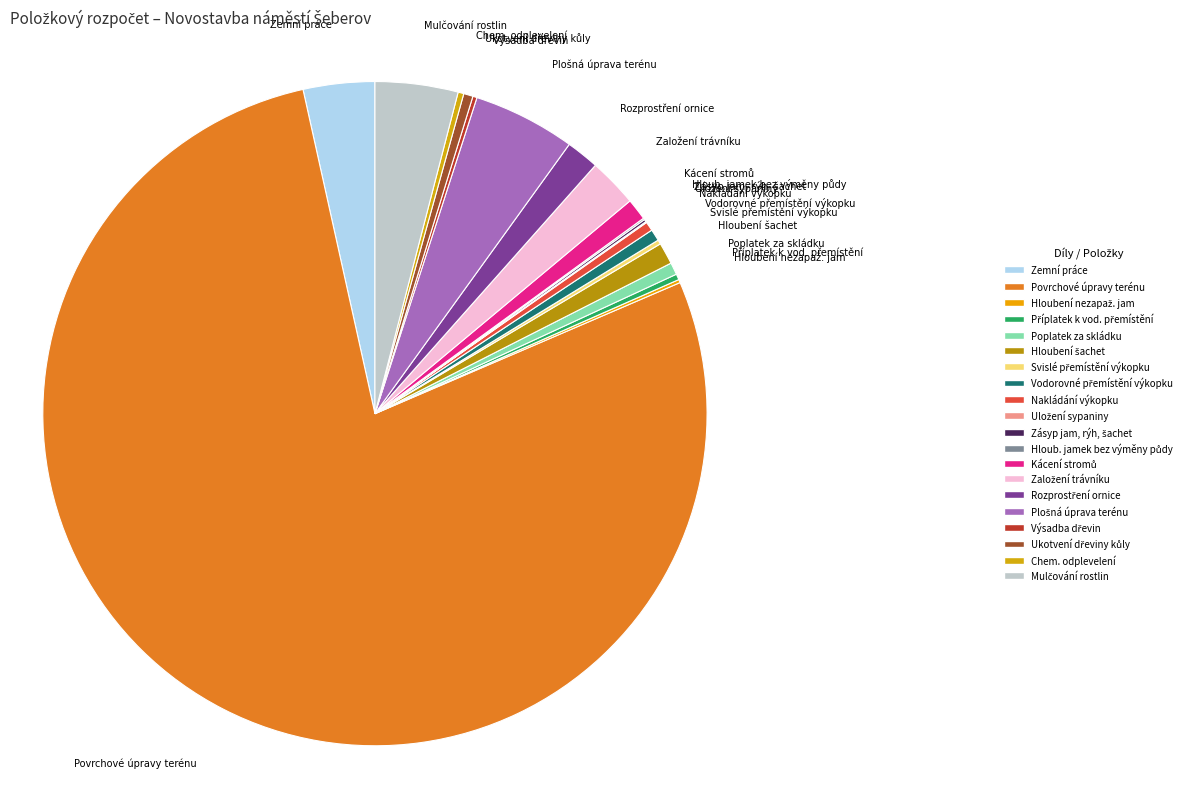

Which slice is the largest?

Povrchové úpravy terénu